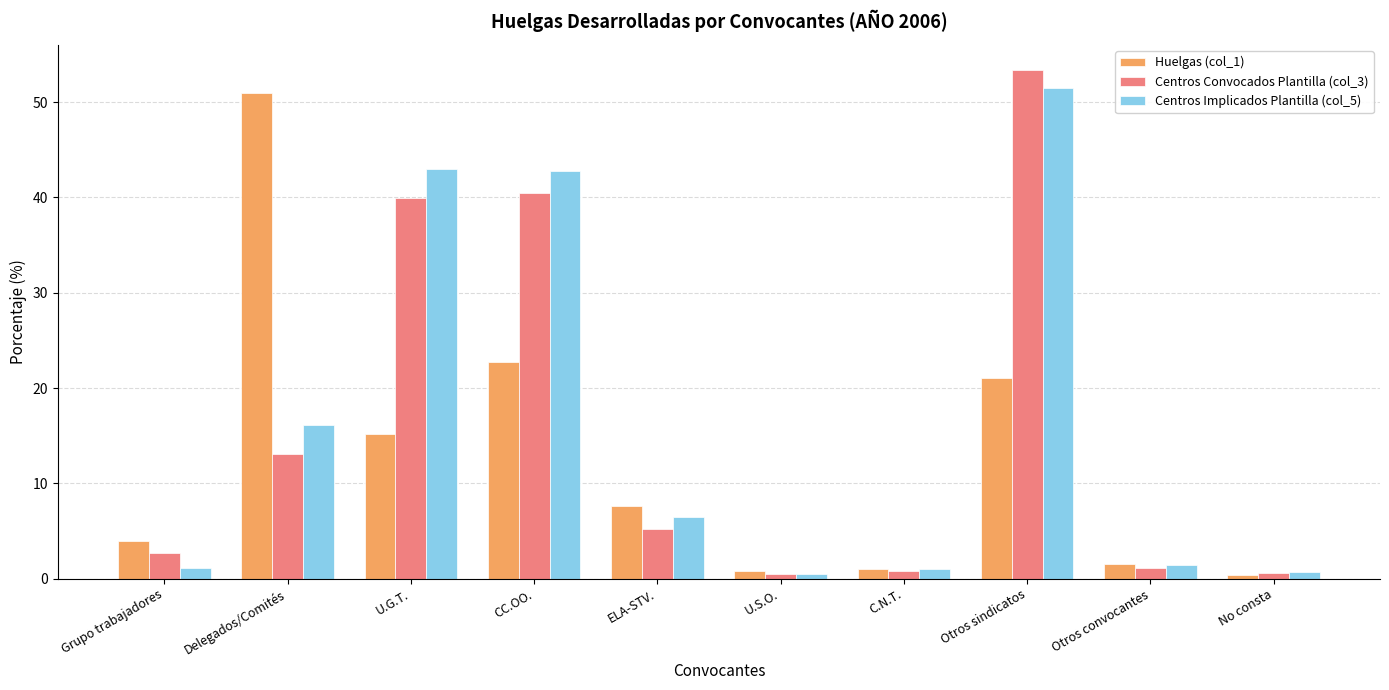

Where does the Centros Implicados Plantilla (col_5) series first go above 6?

Delegados/Comités